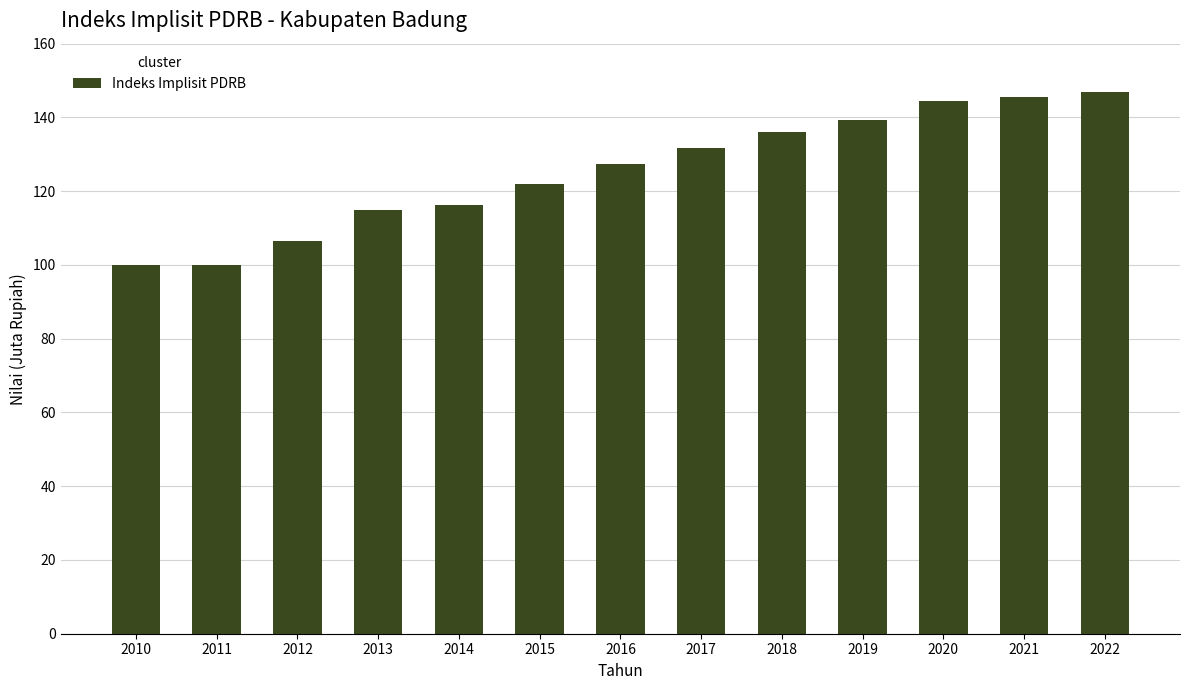

What is the greatest value displayed?

147.0